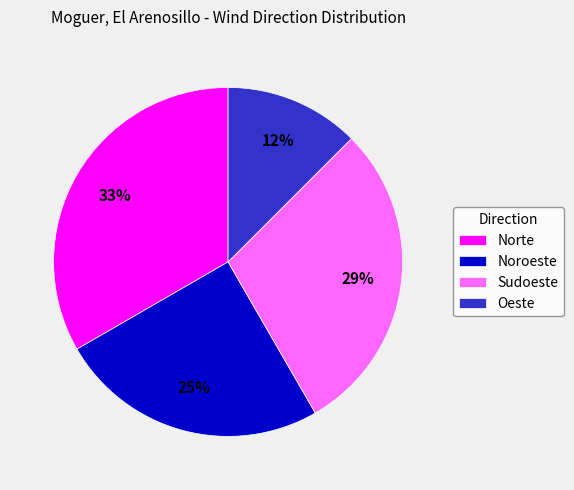

Which has a higher value, Sudoeste or Norte?

Norte